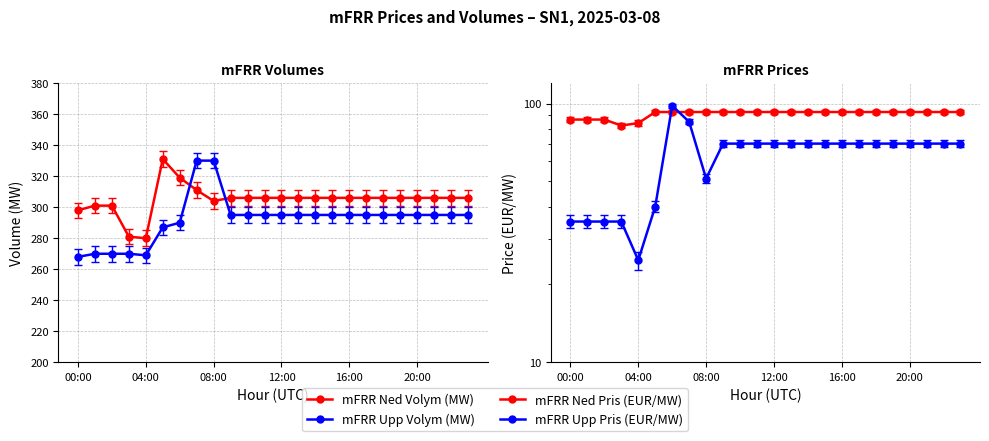

What is the label of the 8th point from the left?

7